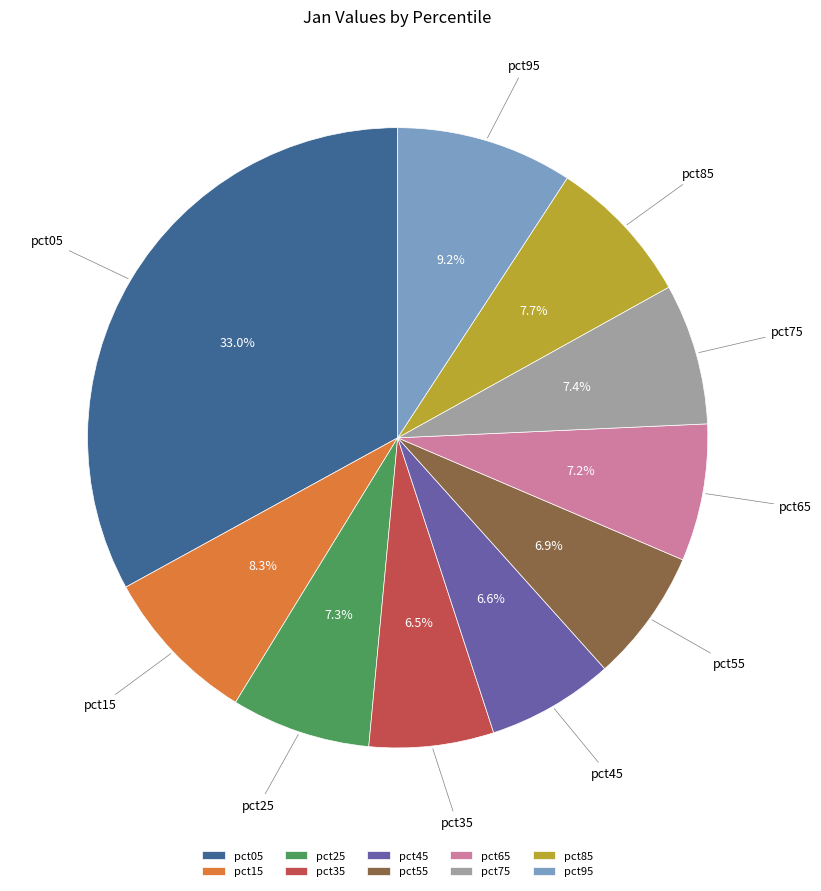

To the nearest percent, what is the combined percentage of pct75 and pct05?

40%